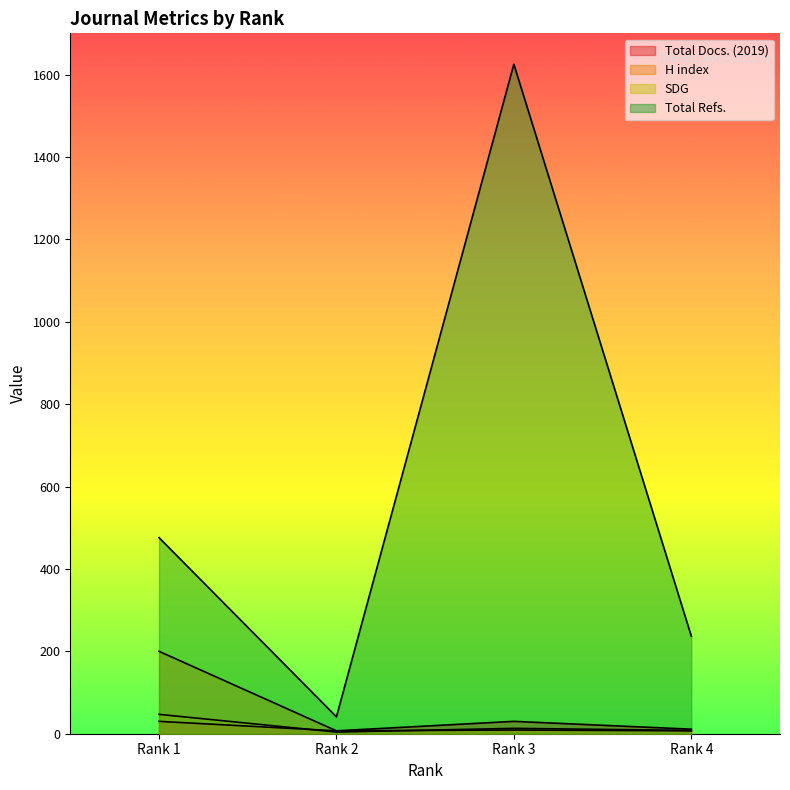

Where is Total Refs. nearest to the value 833?

Rank 1